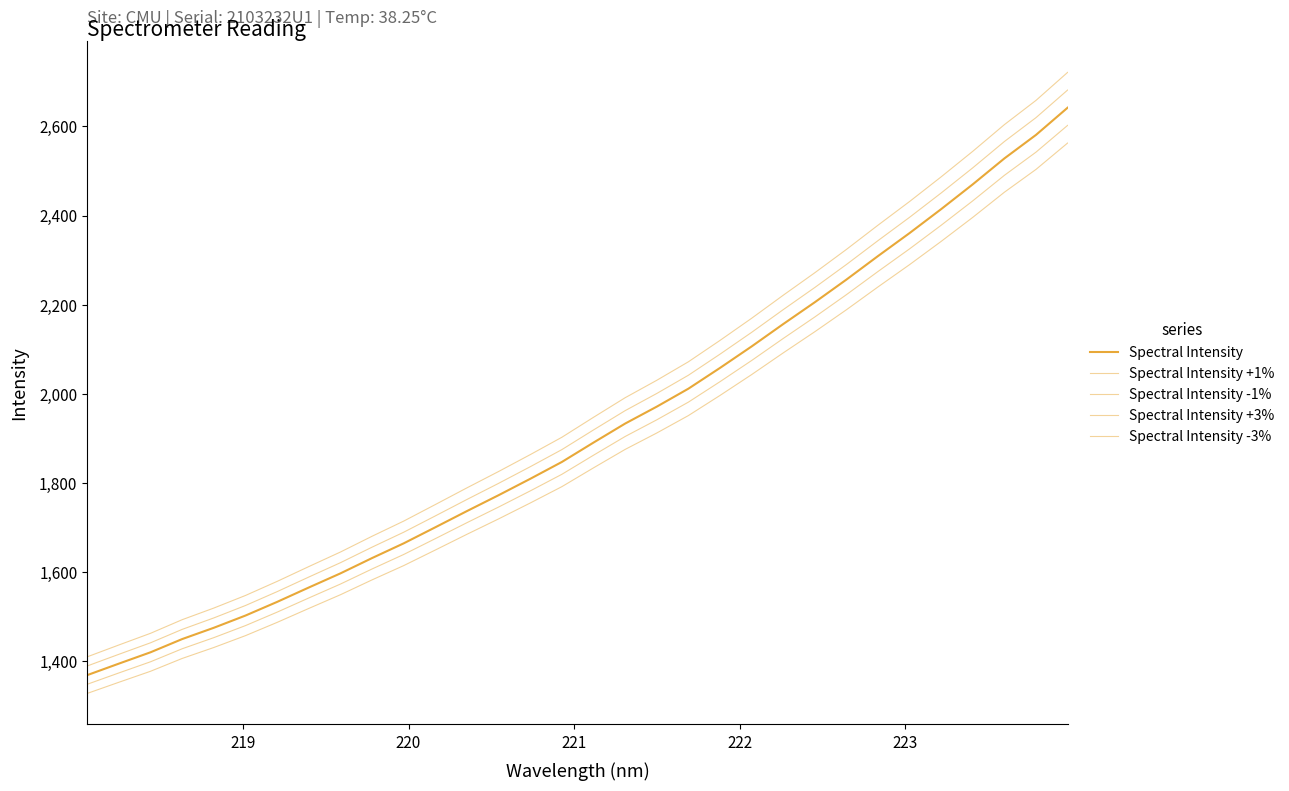

Does the chart have visible grid lines?

No